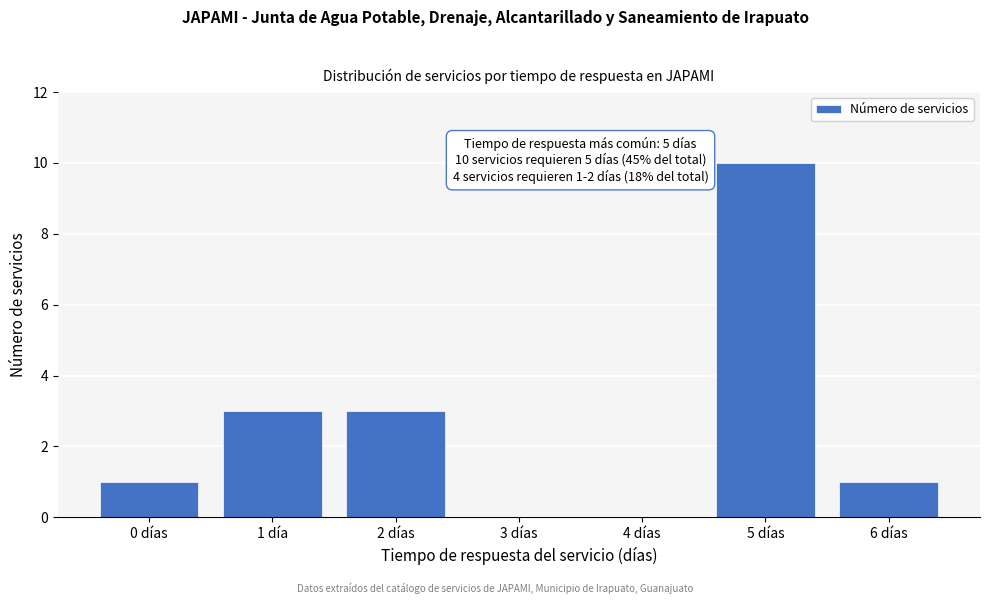

Reading left to right, what are all the values shown in this chart?

0 días=1	1 día=3	2 días=3	3 días=0	4 días=0	5 días=10	6 días=1